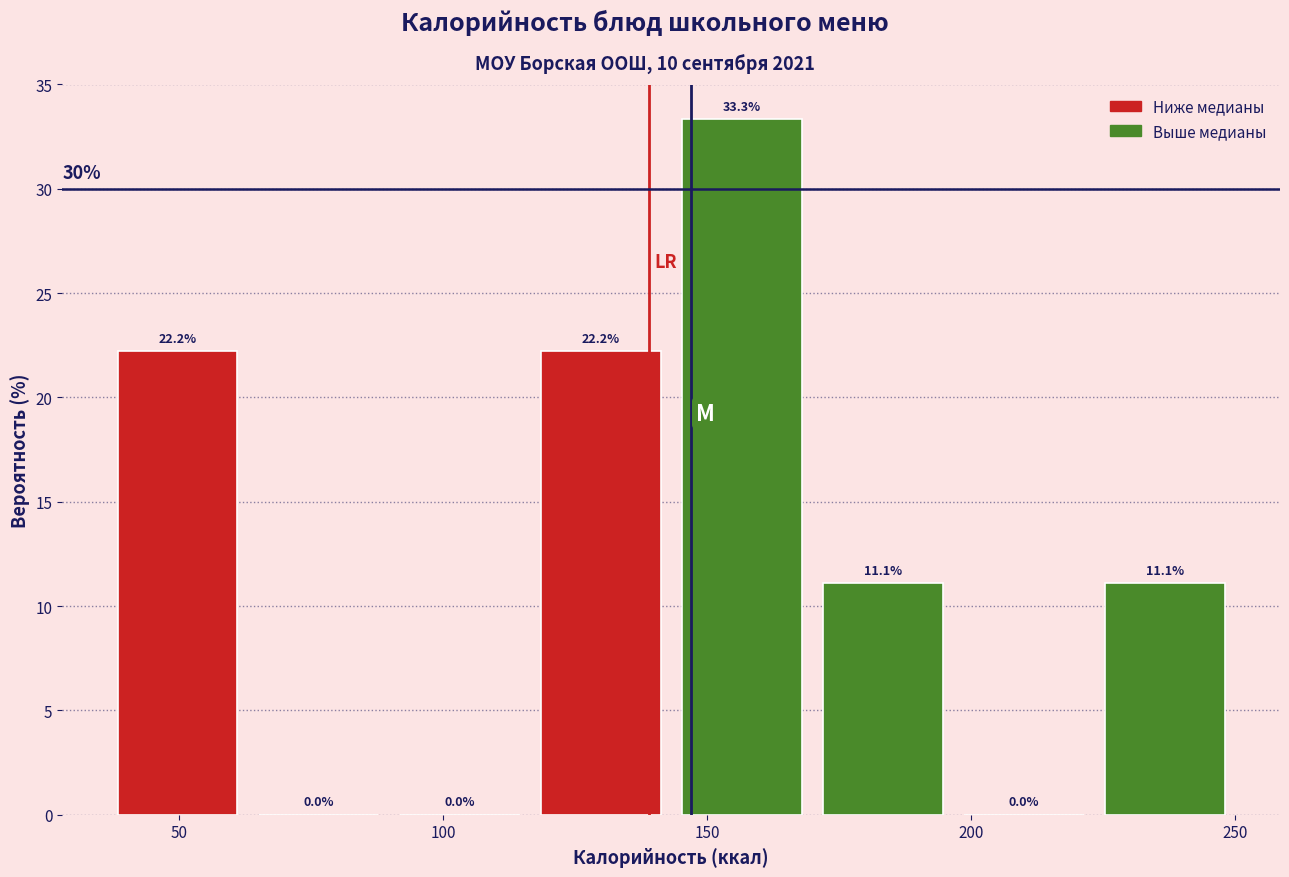

Which range on the x-axis has the tallest bar?

145 to 170